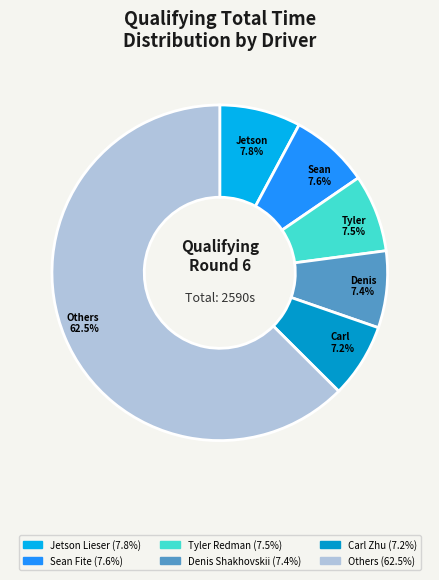

Does any single category account for the majority?

Yes